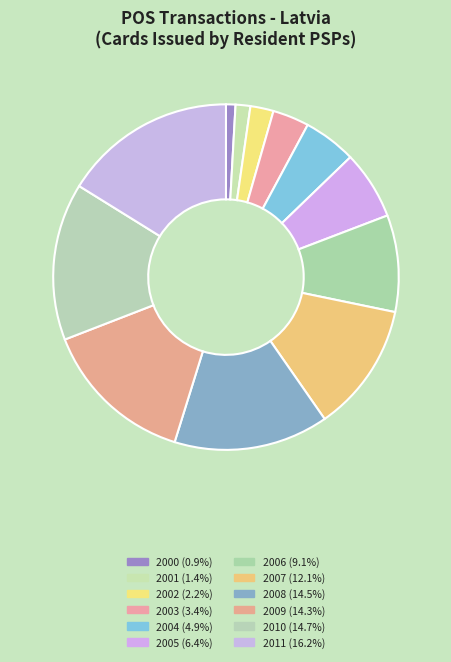

How many segments does this pie chart have?

12